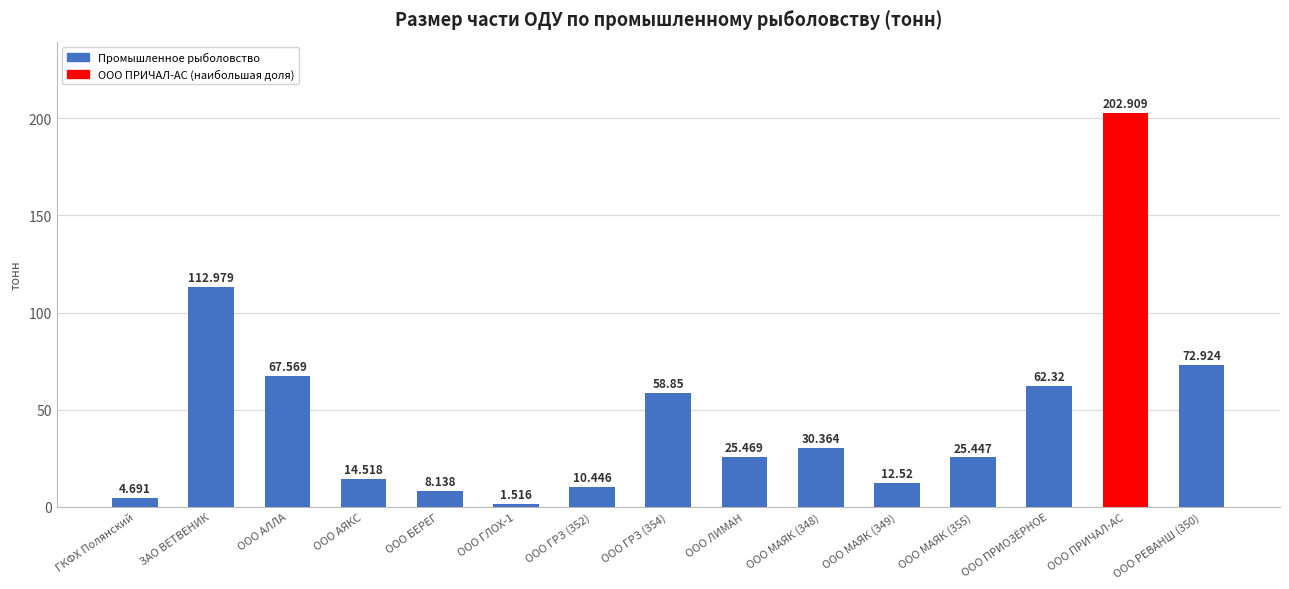

At which category does the chart reach its peak across all series?

ООО ПРИЧАЛ-АС